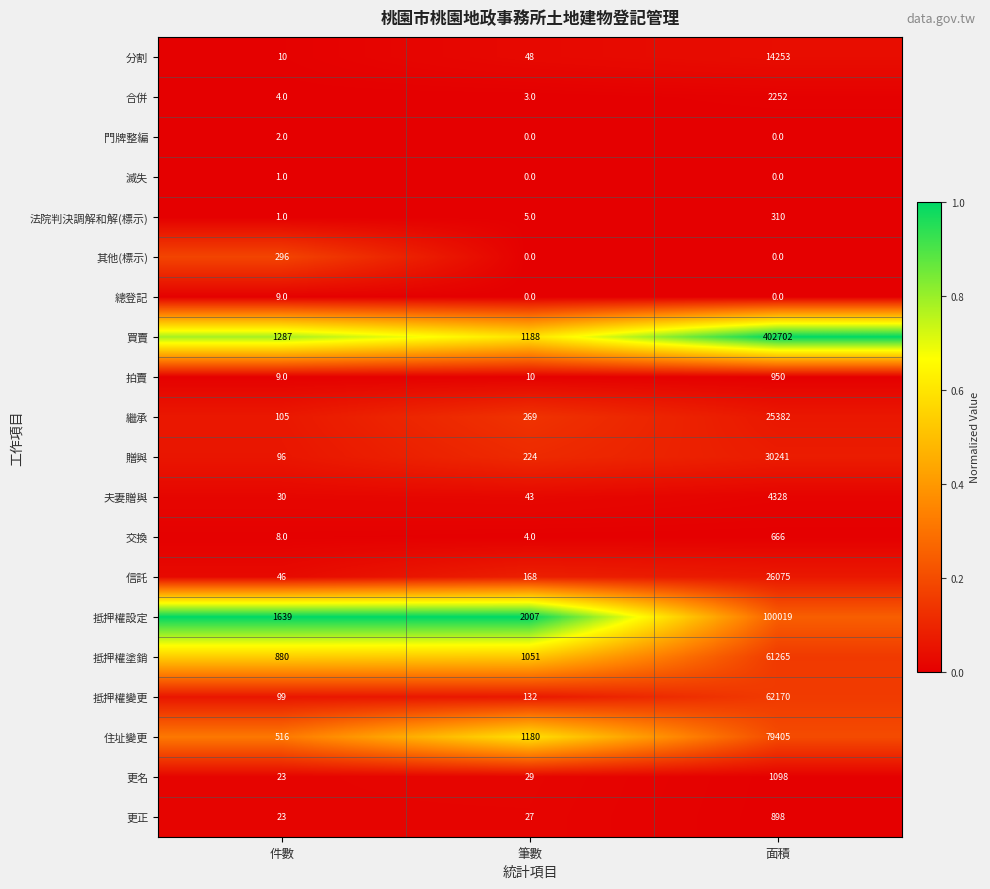

Which series has the largest range (max minus min)?

買賣